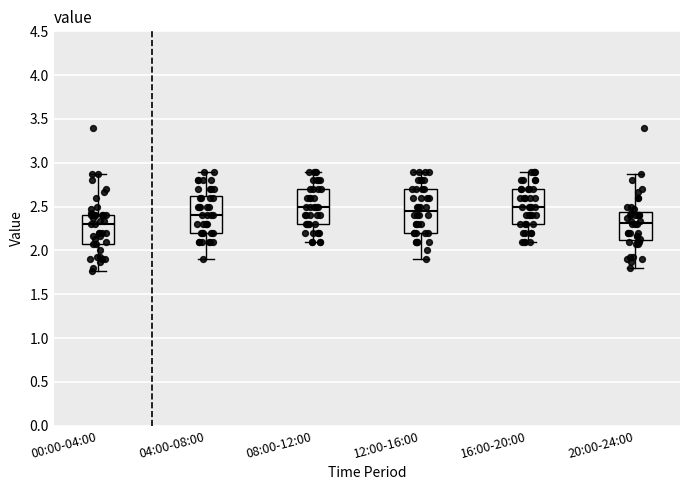

Reading left to right, read every box against the y-axis: the position of its median line, the range the box covers, and the ends of its whiskers. The values are not printed on the chart, so give them approximately, as read against the axis.

00:00-04:00: median 2.30, box 2.05 to 2.40, whiskers 1.75 to 2.85
04:00-08:00: median 2.40, box 2.20 to 2.65, whiskers 1.90 to 2.90
08:00-12:00: median 2.50, box 2.30 to 2.70, whiskers 2.10 to 2.90
12:00-16:00: median 2.45, box 2.20 to 2.70, whiskers 1.90 to 2.90
16:00-20:00: median 2.50, box 2.30 to 2.70, whiskers 2.10 to 2.90
20:00-24:00: median 2.30, box 2.10 to 2.45, whiskers 1.80 to 2.85